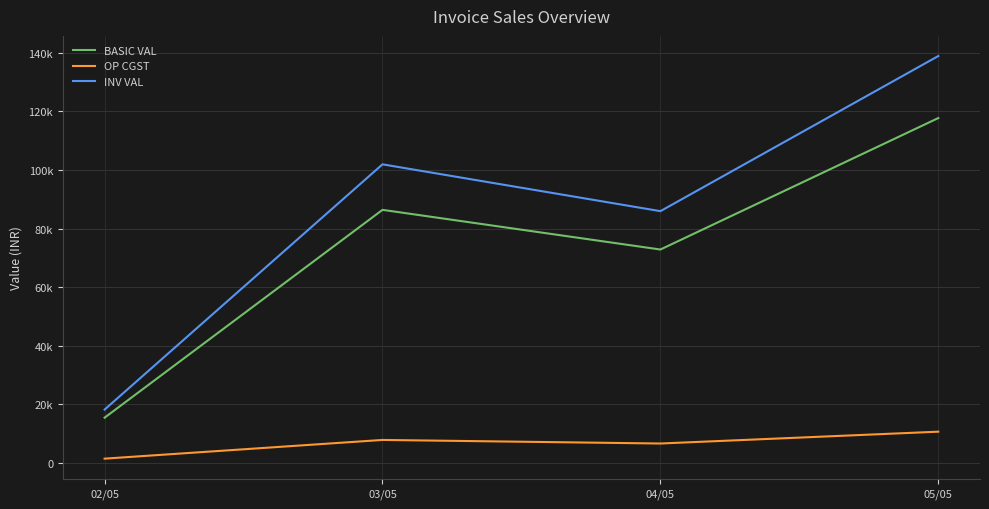

Between 02/05 and 03/05, which series saw the biggest shift?

INV VAL